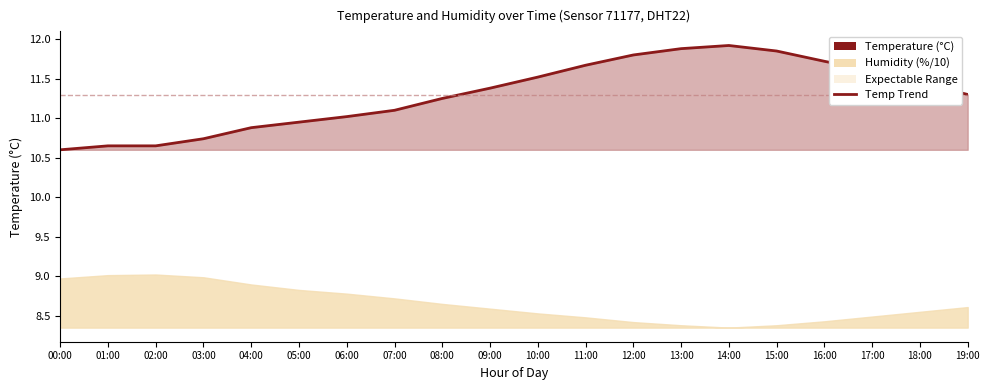

What is the label of the 1st point from the left?

00:00